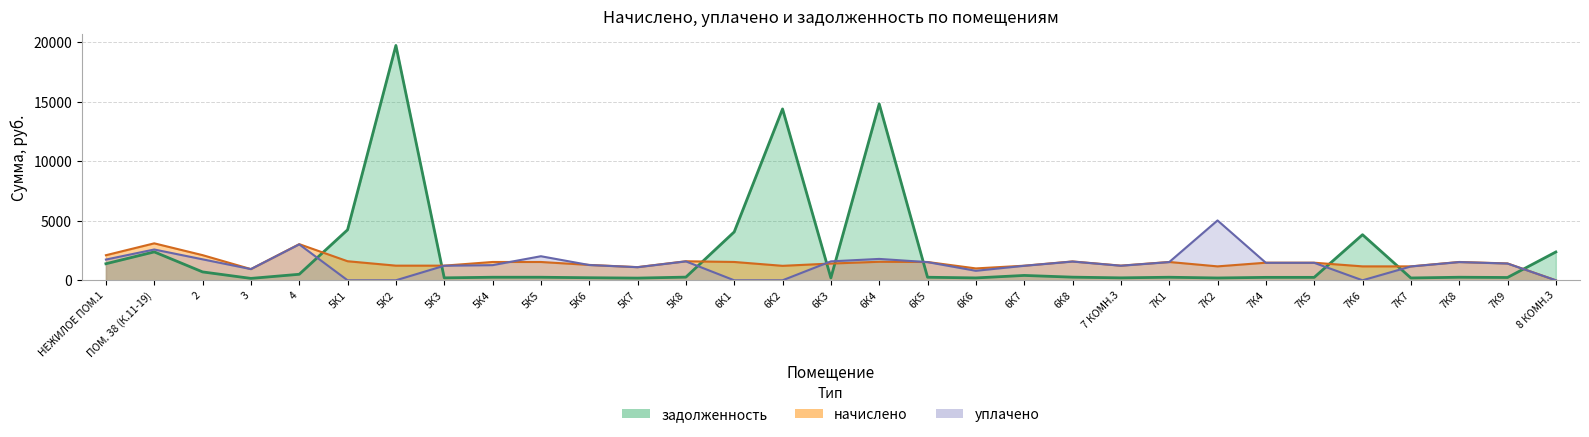

Which series ends up on top after the final intersection of начислено and уплачено?

начислено